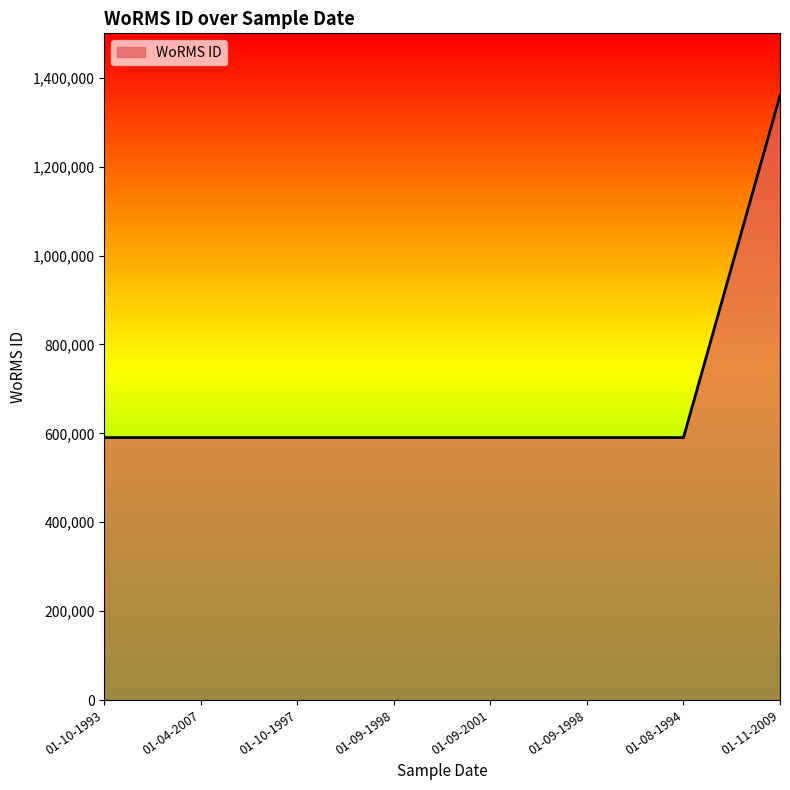

What is the sum of all values?

5492792